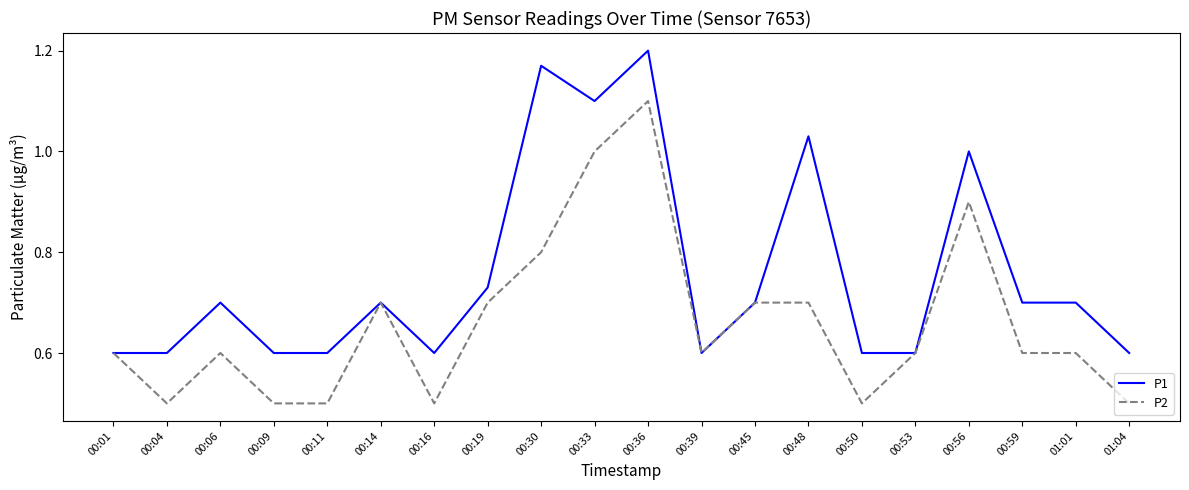

What position from the left is 00:33?

10